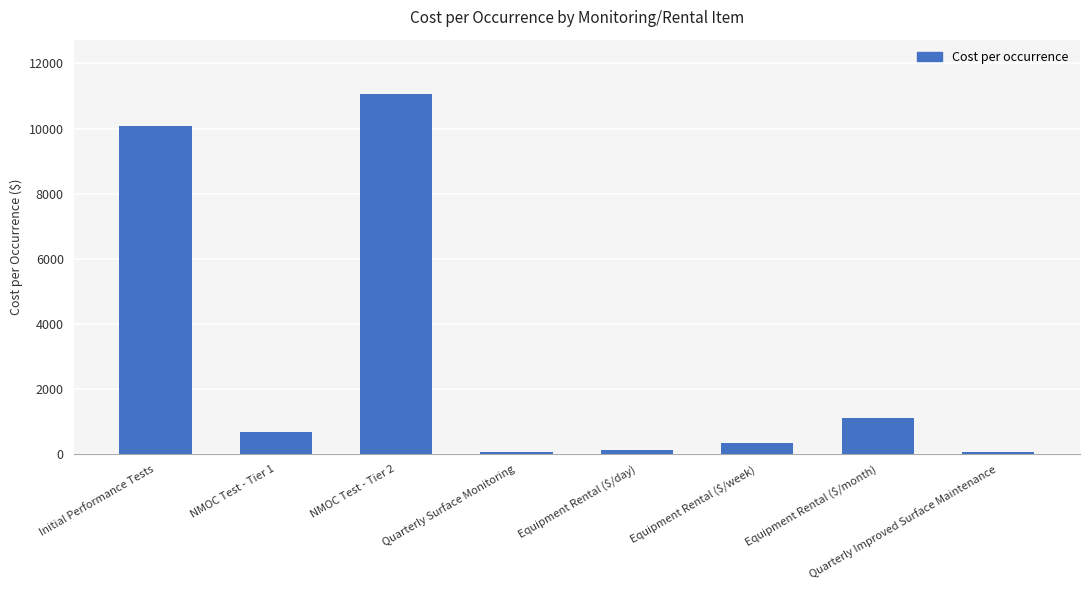

What position from the right is Equipment Rental ($/month)?

2